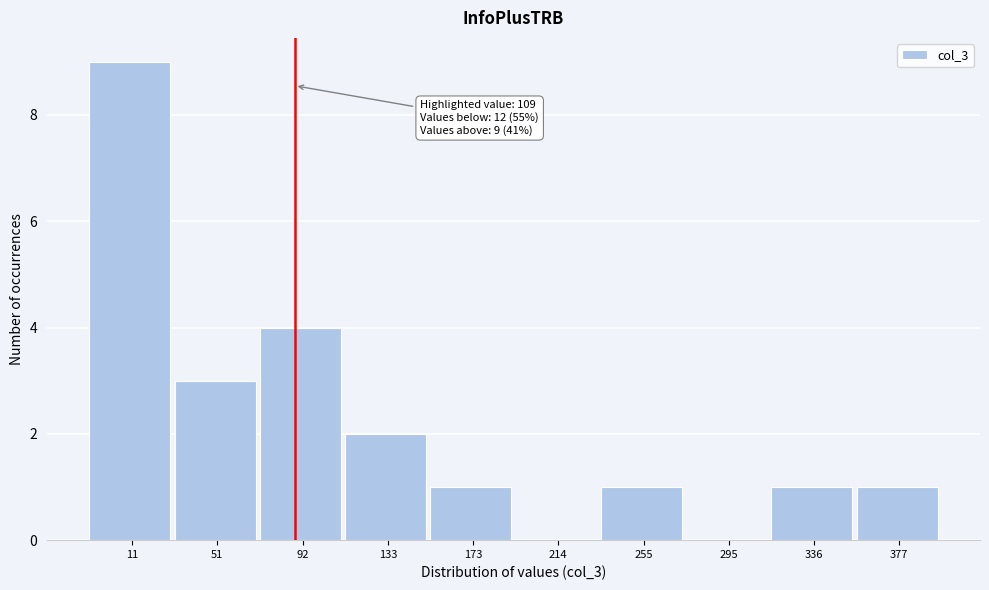

Reading left to right, what are all the values shown in this chart?

11=9	51=3	92=4	133=2	173=1	214=0	255=1	295=0	336=1	377=1